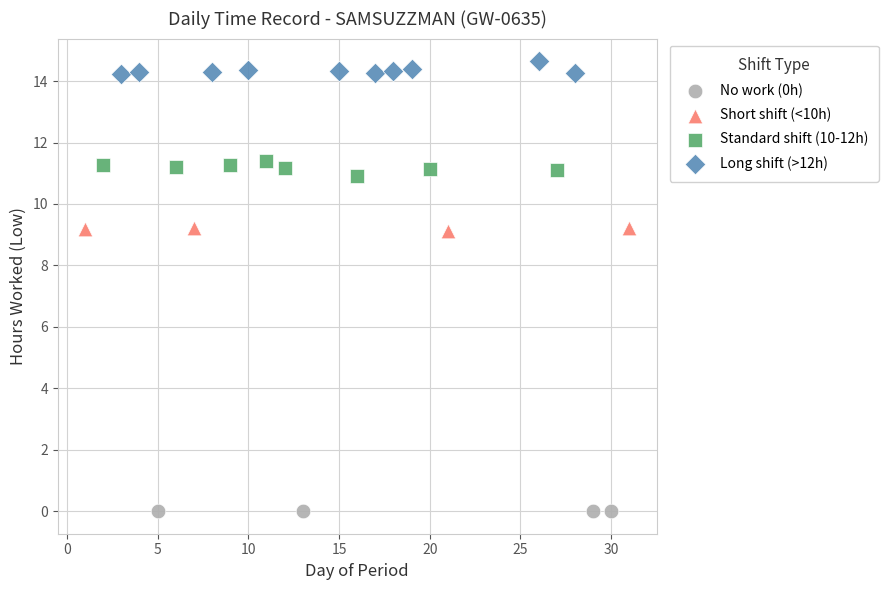

Which series reaches the minimum Y coordinate?

No work (0h)